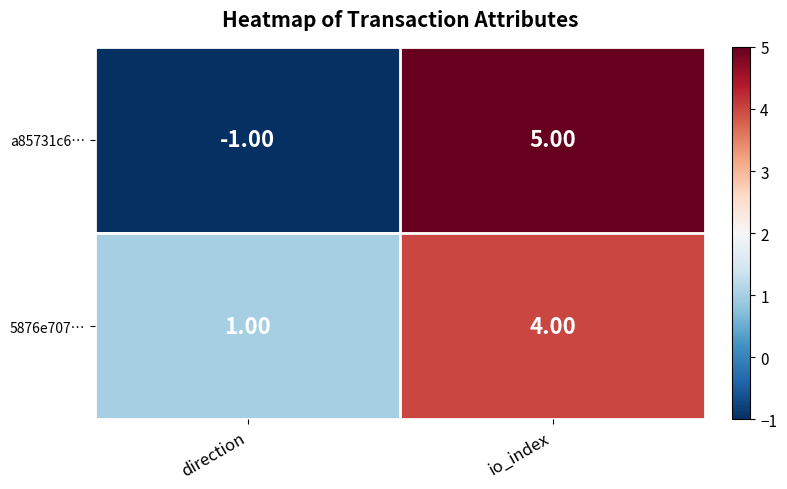

At which label is 5876e707… closest to 2?

direction